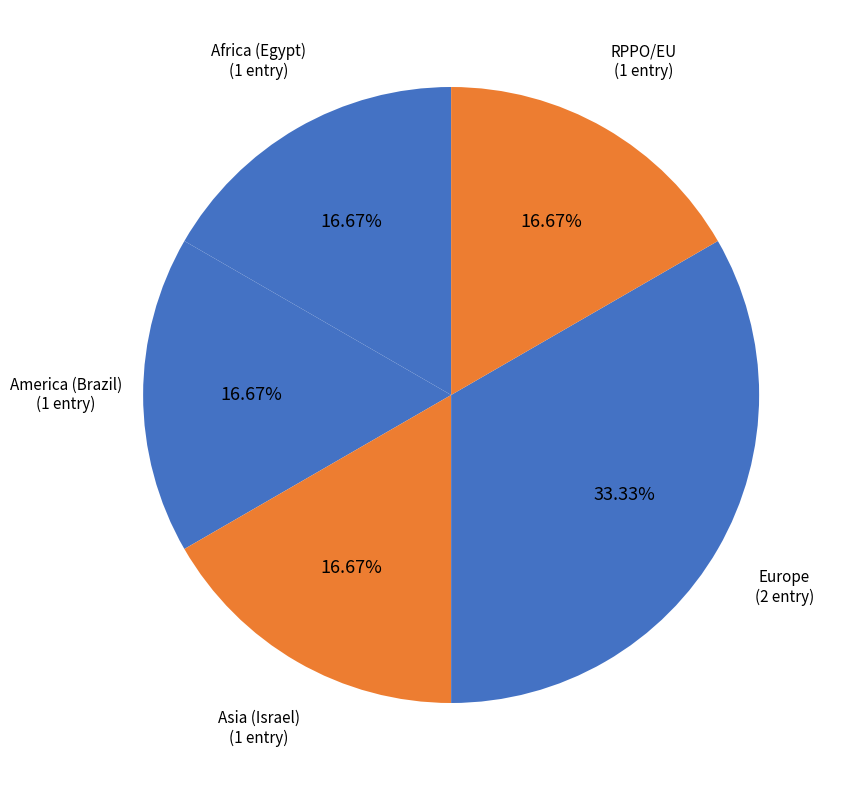

Is there a majority slice in this chart?

No